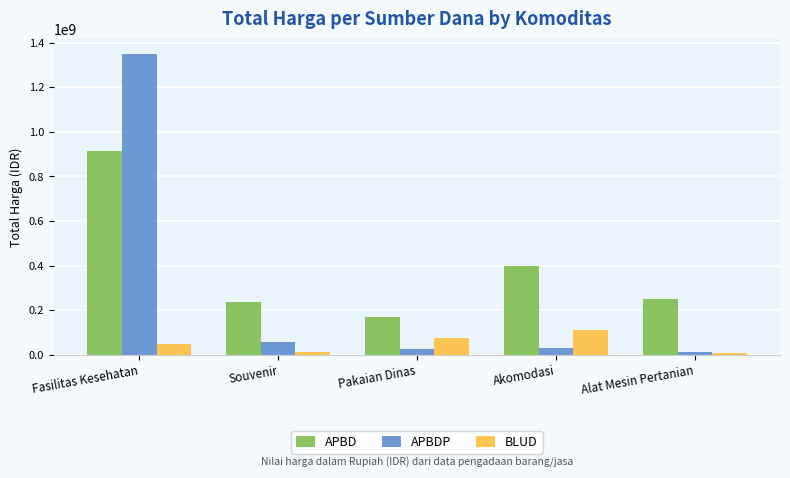

What is the difference between the second highest and second lowest values in the APBDP series?

34175000